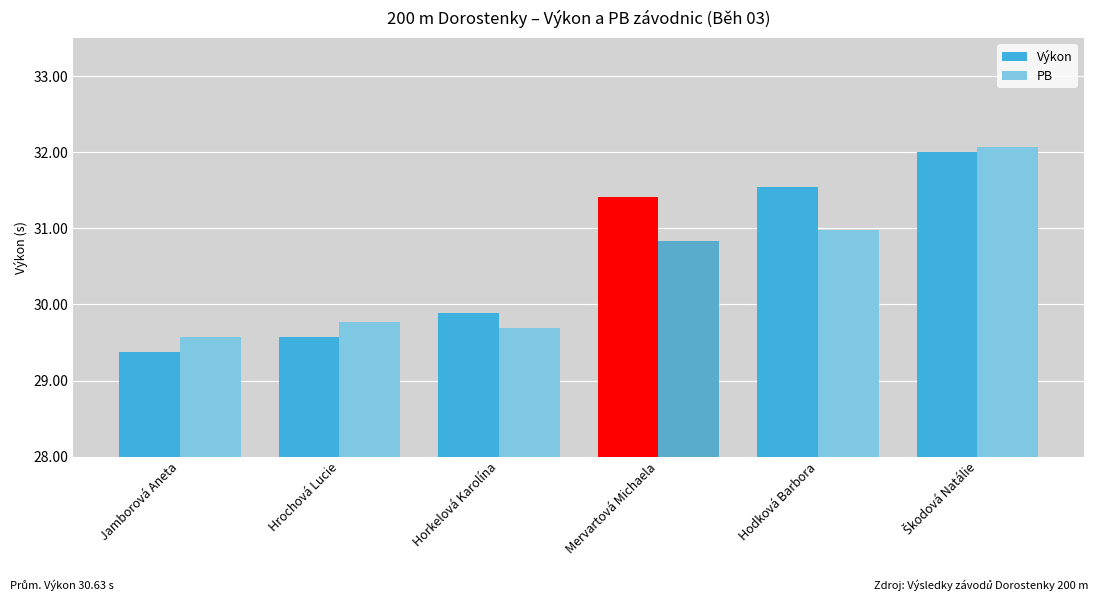

How many bars are there in each group?

2